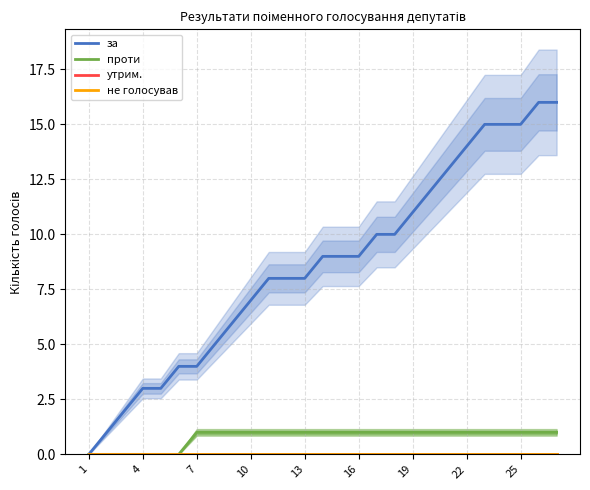

What is the maximum value for за?

16